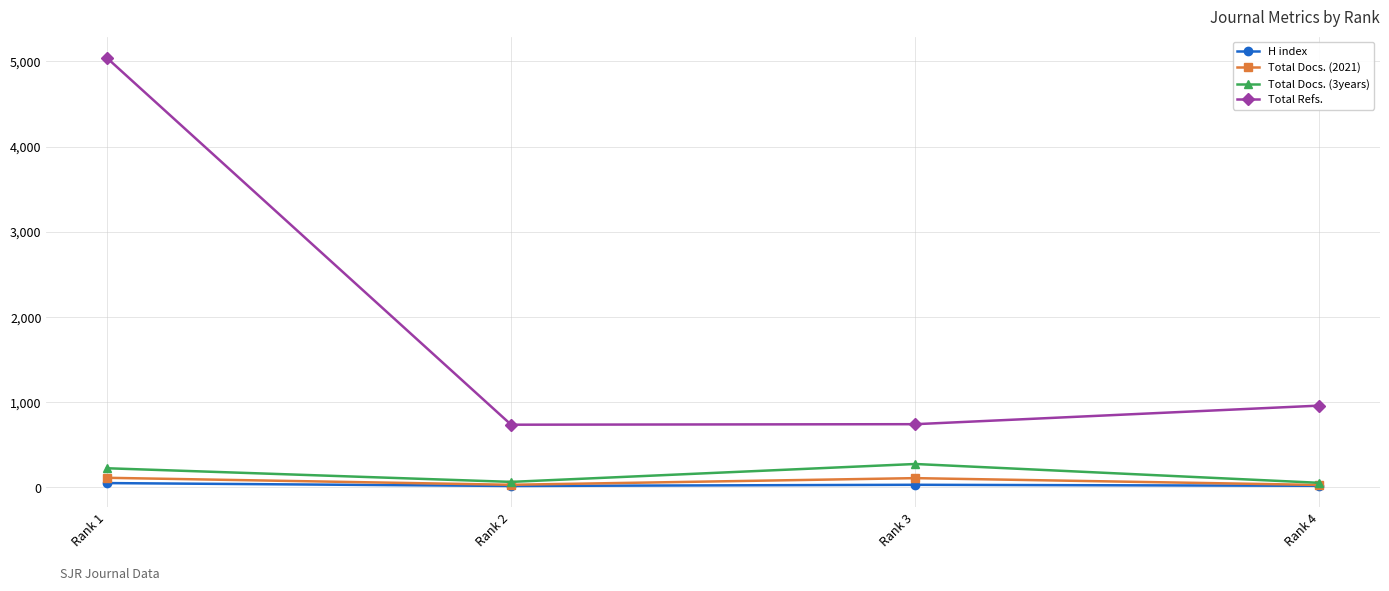

What value does the Total Docs. (3years) series have at Rank 4, to the nearest 50?

50